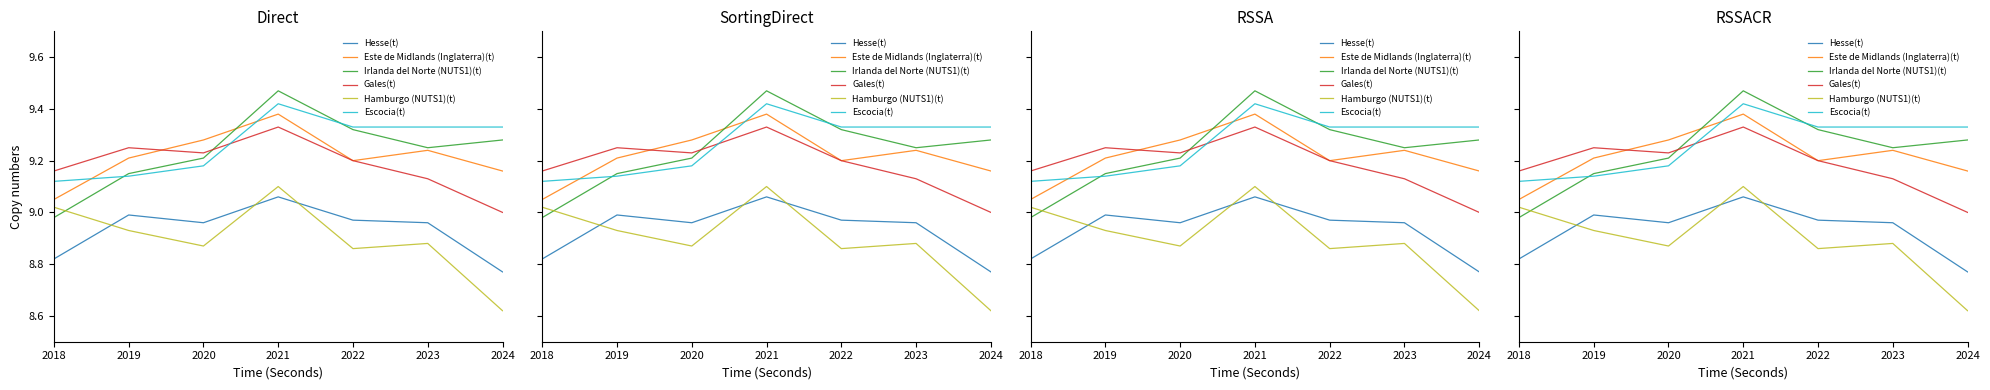

True or false: Irlanda del Norte (NUTS1) has more than 0 interior local peaks.

True